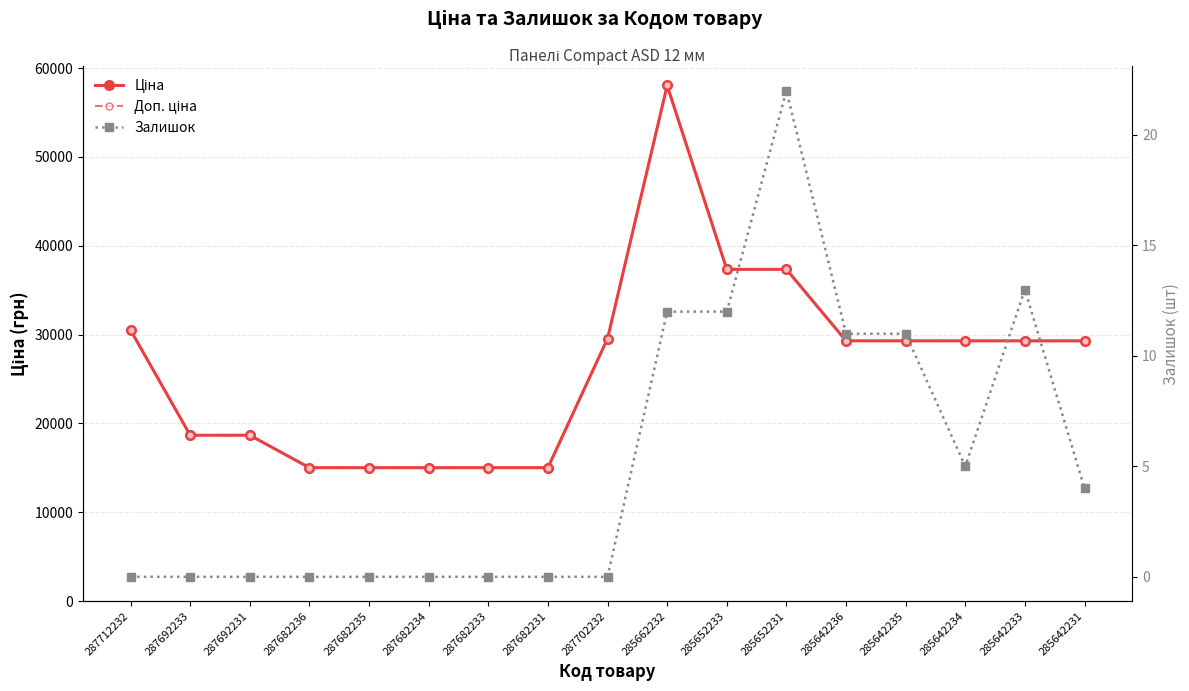

What are all the series names shown in the legend?

Ціна, Доп. ціна, Залишок